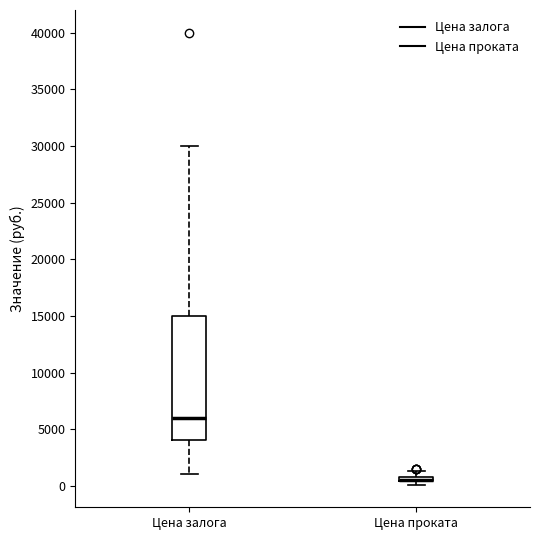

Where is the upper edge of the box for Цена проката on the y-axis? The values are not printed on the chart, so give them approximately, as read against the axis.

1000